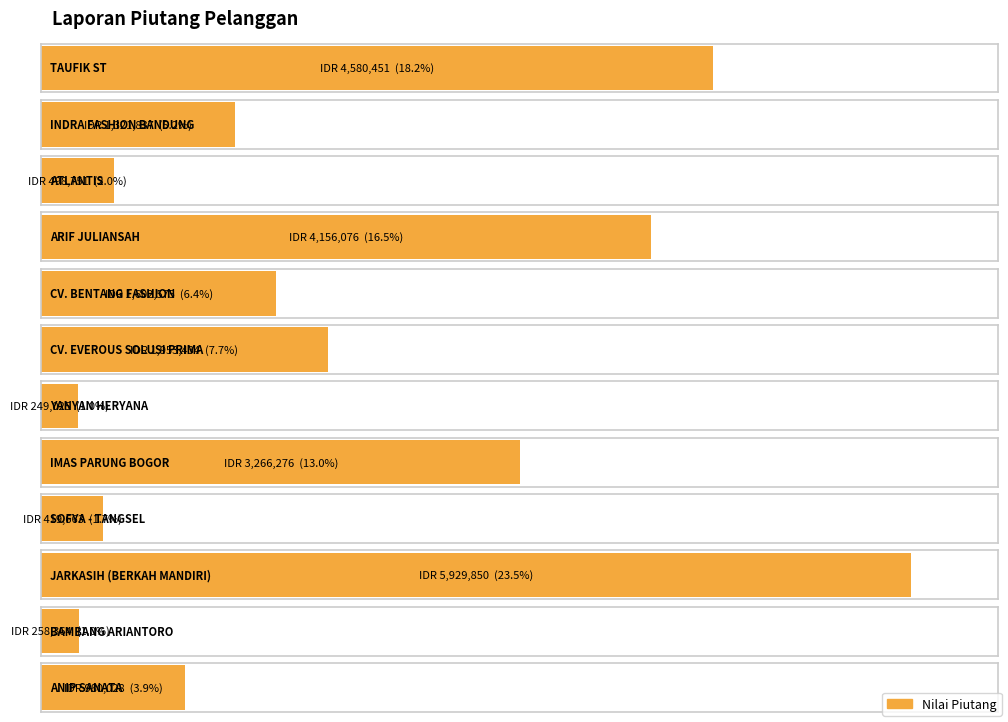

Reading right to left, list all the values displayed in this chart.

ANIP SANATA=980028.0	BAMBANG ARIANTORO=258363.5	JARKASIH (BERKAH MANDIRI)=5929850.0	SOFYA - TANGSEL=419663.0	IMAS PARUNG BOGOR=3266276.0	YANYAN HERYANA=249025.0	CV. EVEROUS SOLUSI PRIMA=1953434.0	CV. BENTANG FASHION=1602575.0	ARIF JULIANSAH=4156076.0	ATLANTIS=498751.0	INDRA FASHION BANDUNG=1321837.0	TAUFIK ST=4580451.0